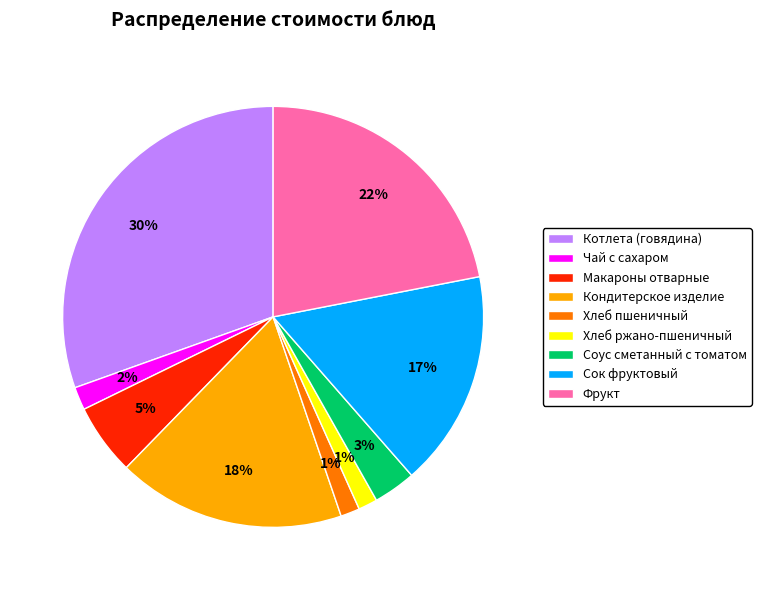

To the nearest percent, what is the combined percentage of Фрукт and Хлеб пшеничный?

23%